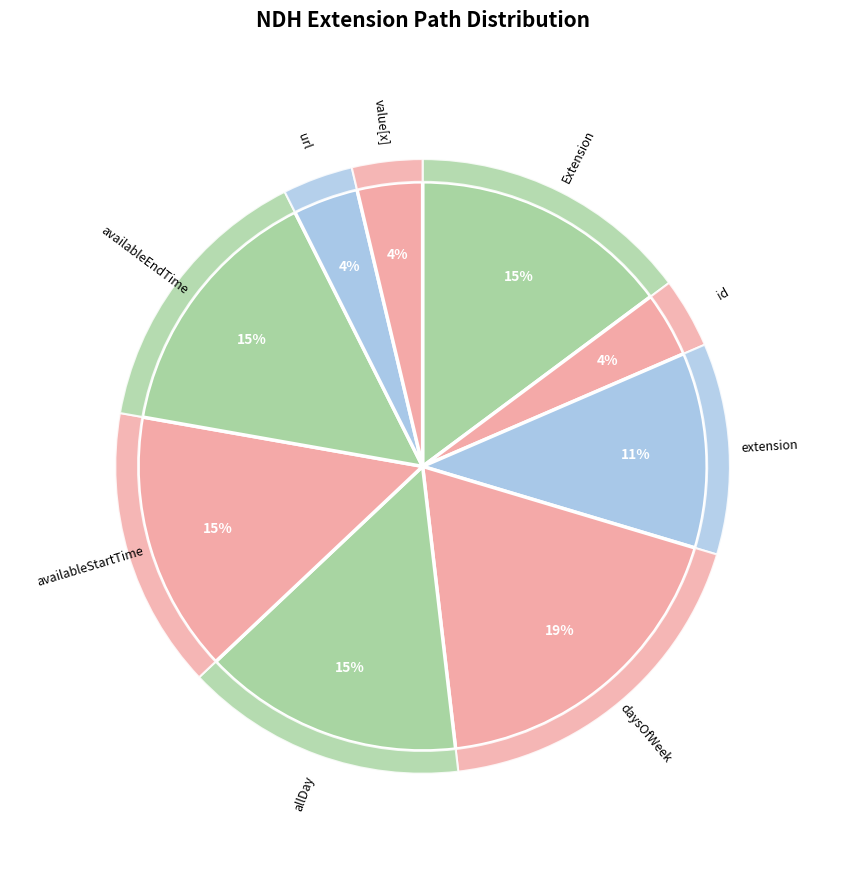

To the nearest percent, what is the difference between the largest and smallest slice percentages?

15%